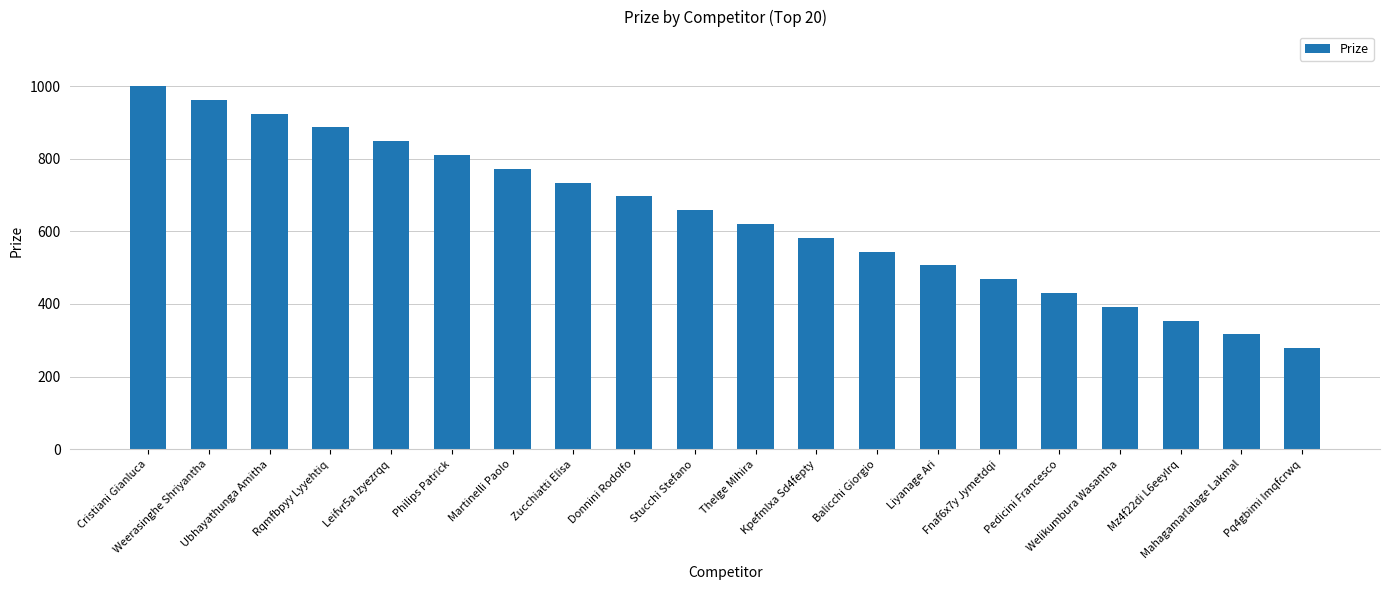

At which label does the data first exceed 658?

Cristiani Gianluca